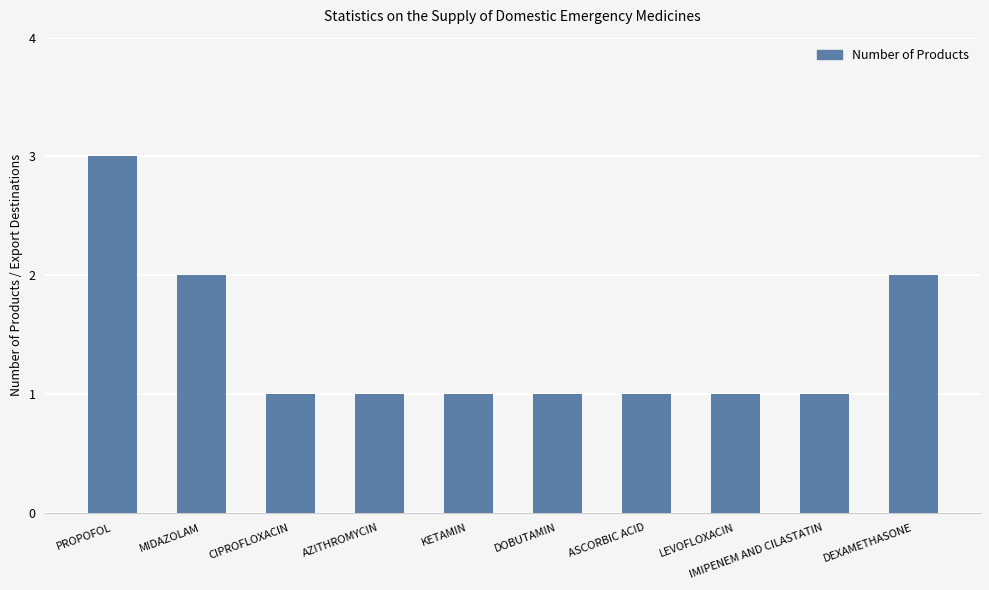

What is the ratio of the value at ASCORBIC ACID to the value at DOBUTAMIN?

1.0